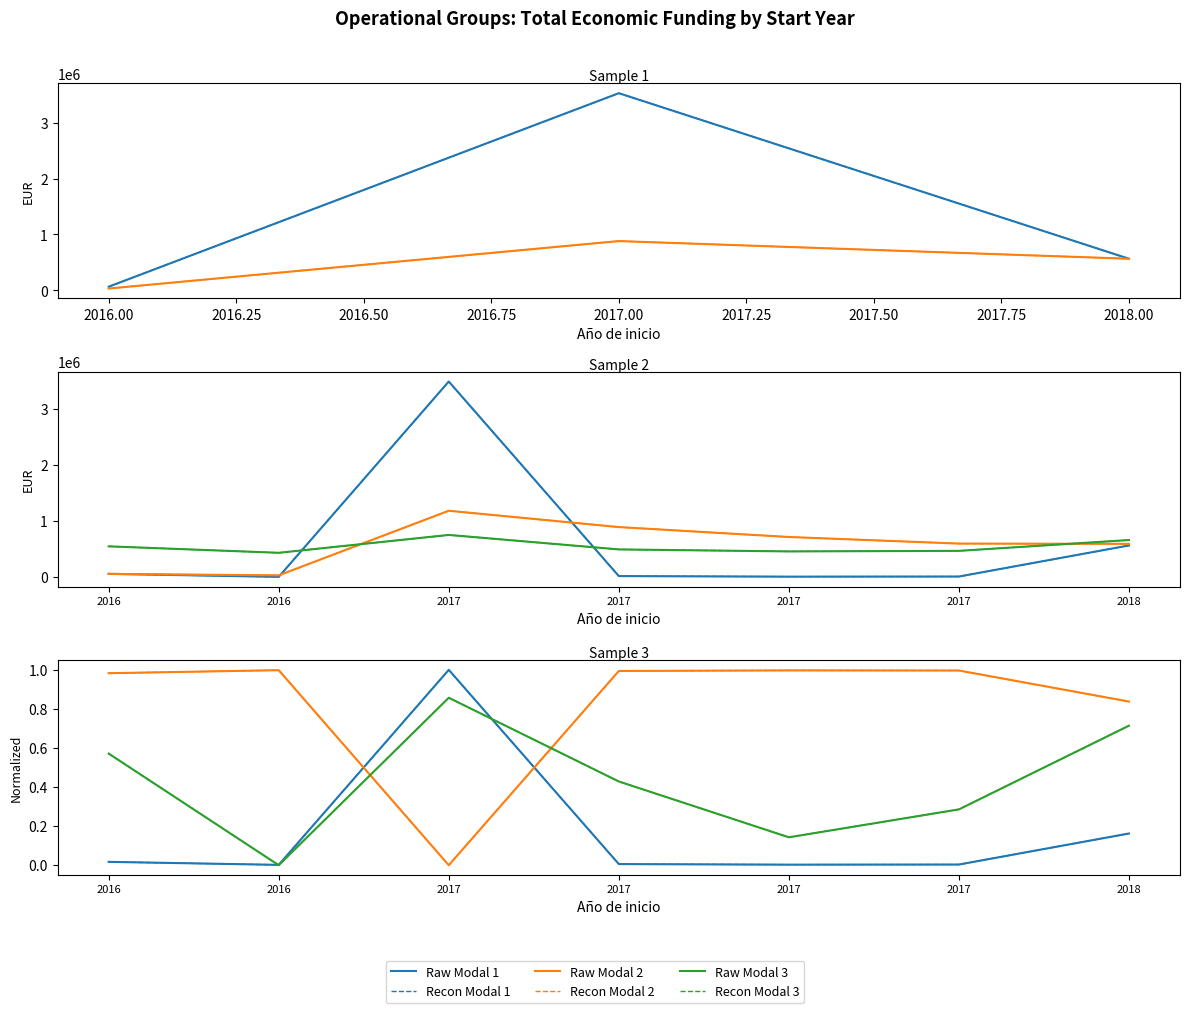

What is the value of the 3rd point from the left?

3487018